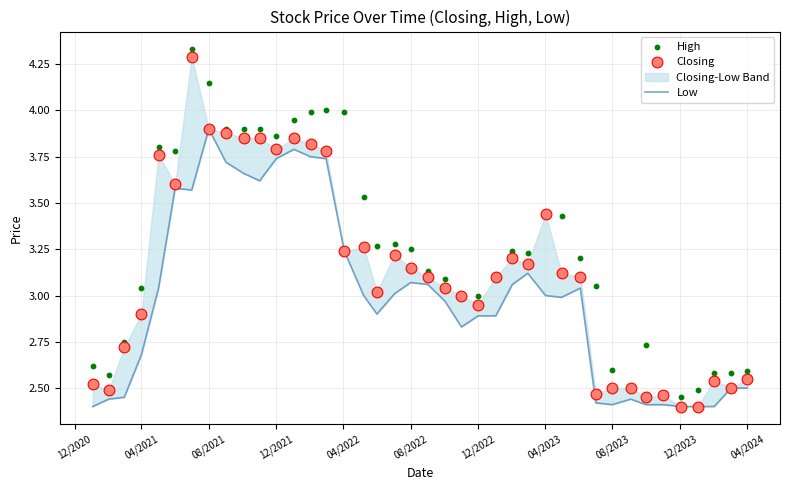

Which series reaches the minimum Y coordinate?

Low